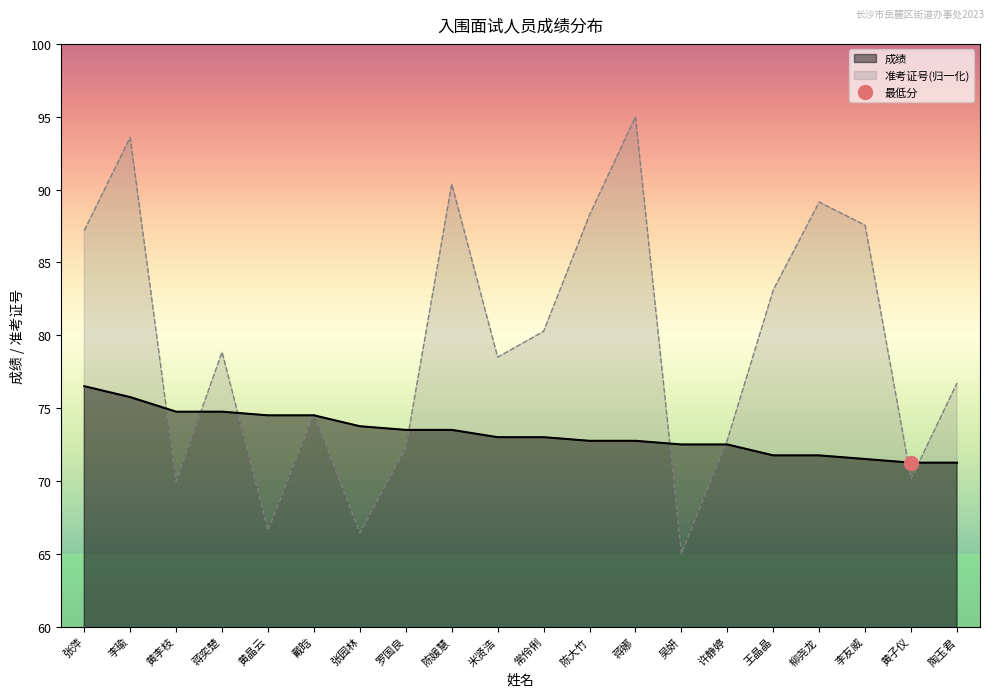

Does the chart display data point markers on the line(s)?

No